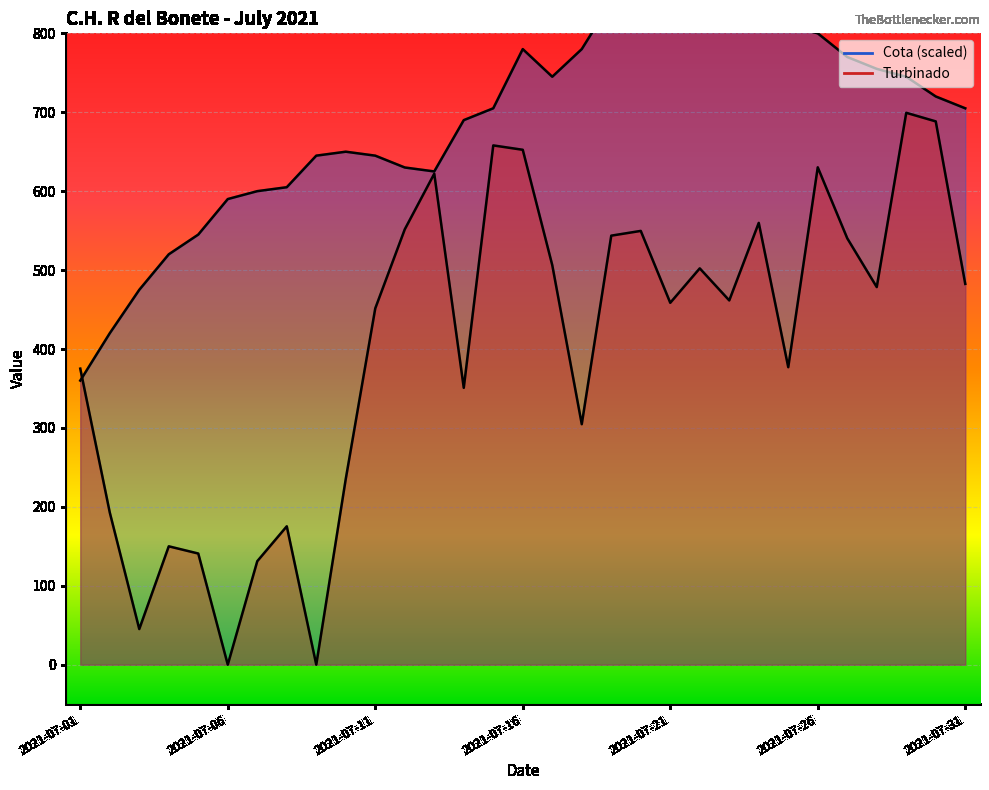

True or false: Turbinado has more than 1 points higher than both neighbors.

True